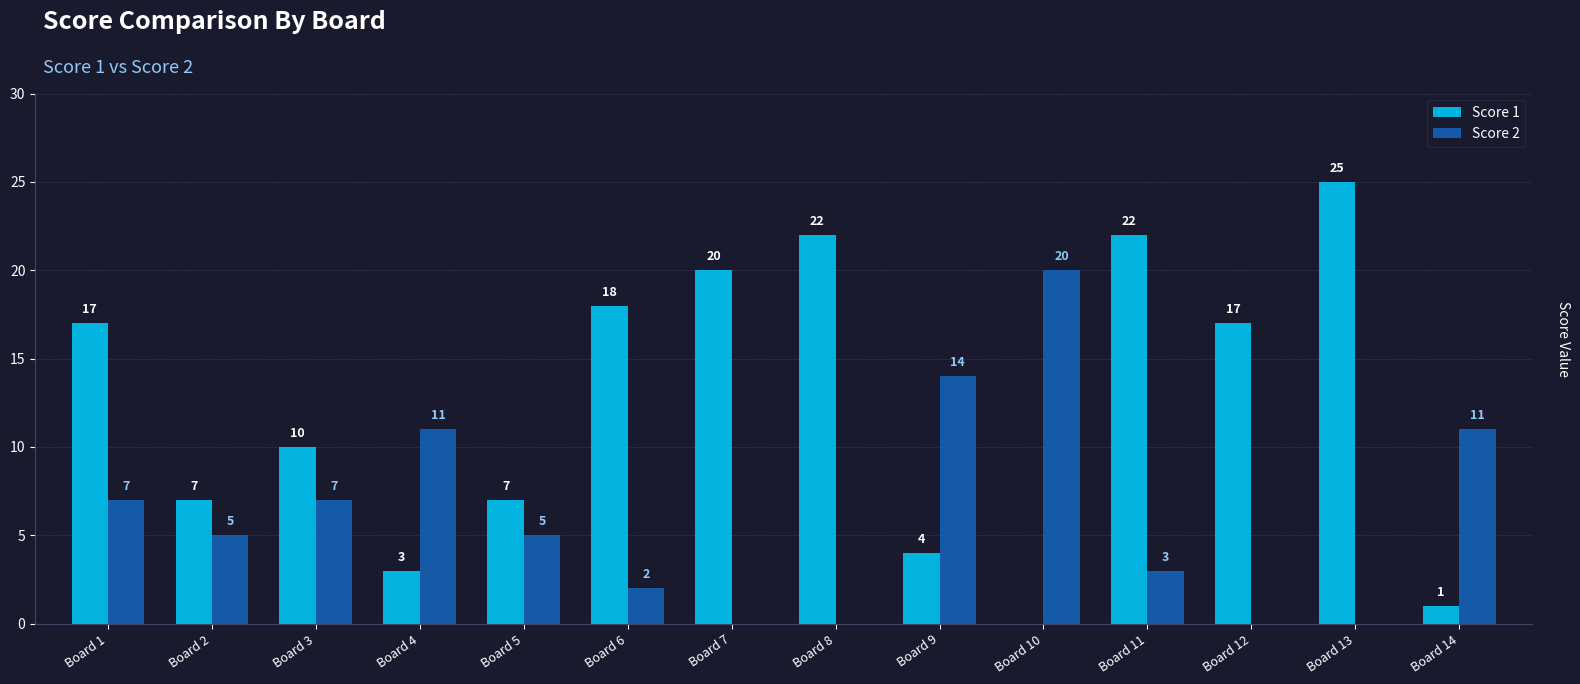

Which category has the highest value across all series?

Board 13